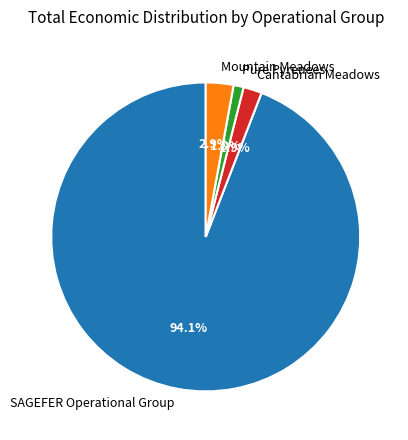

Do SAGEFER Operational Group and Pure Pyrenees together represent more than half of the pie?

Yes